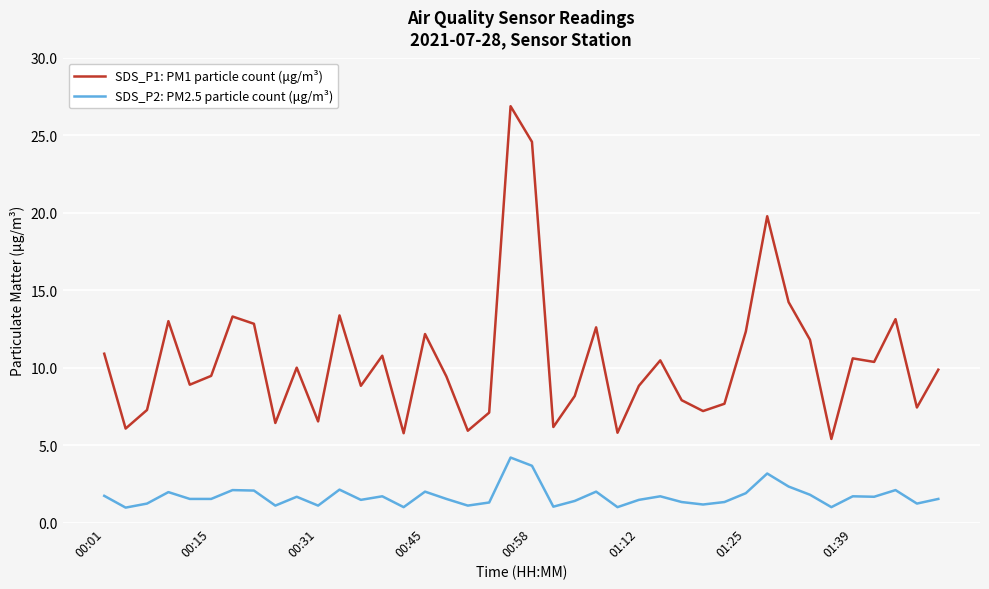

What is the maximum value shown in the chart?

26.9